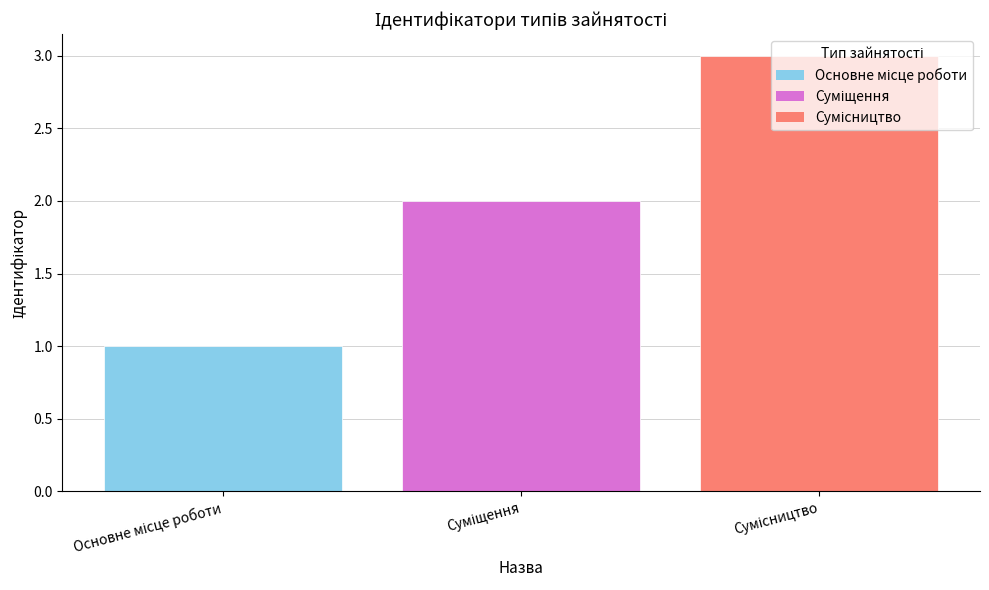

What is the maximum value shown in the chart?

3